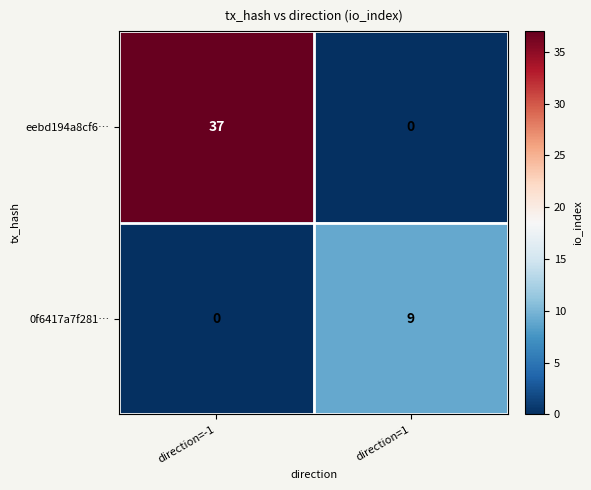

Which label corresponds to the largest value in the chart?

direction=-1